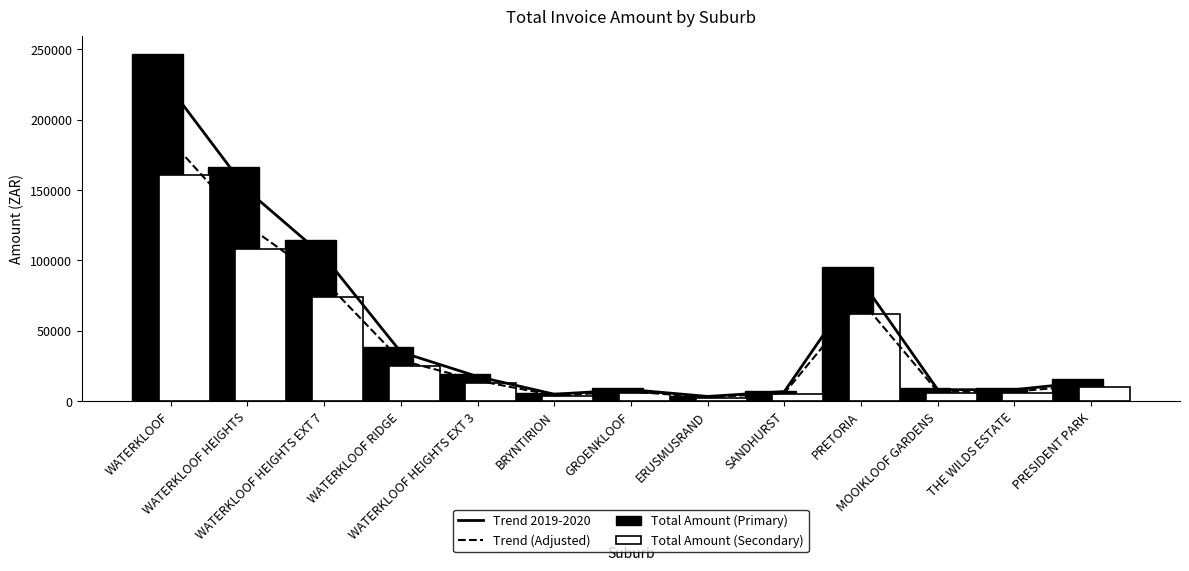

The value of Total Amount (Secondary) at WATERKLOOF HEIGHTS EXT 3 is 21650.1. True or false?

False